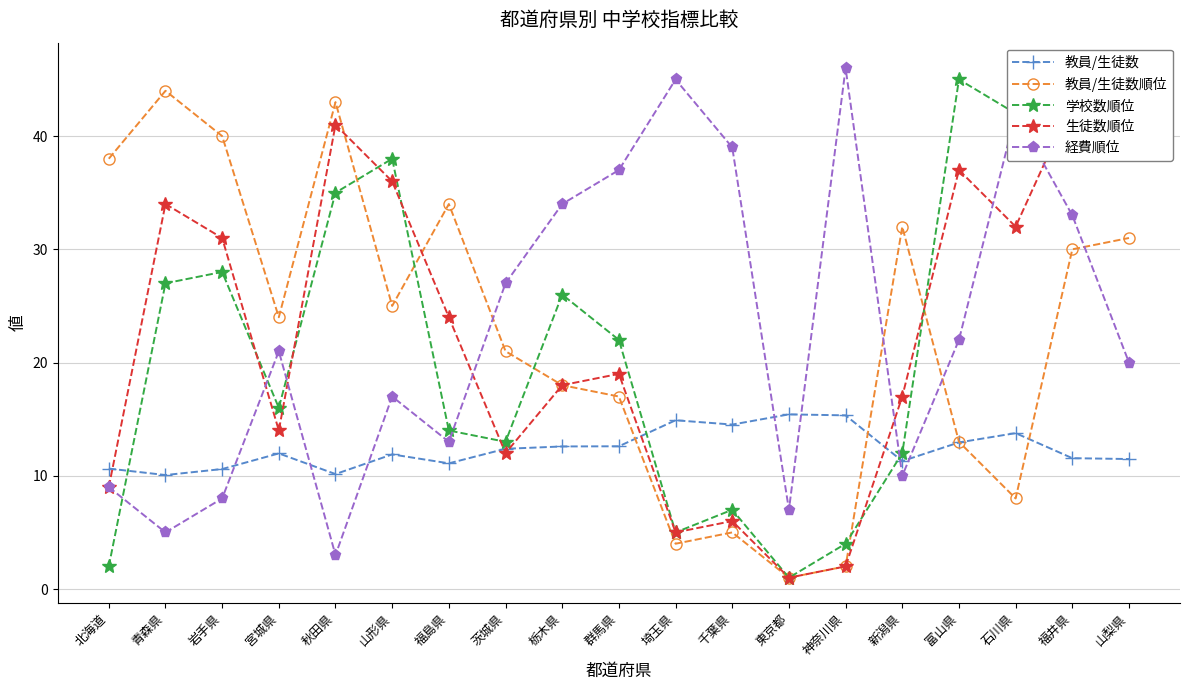

Where does the 生徒数順位 series first go above 19?

青森県